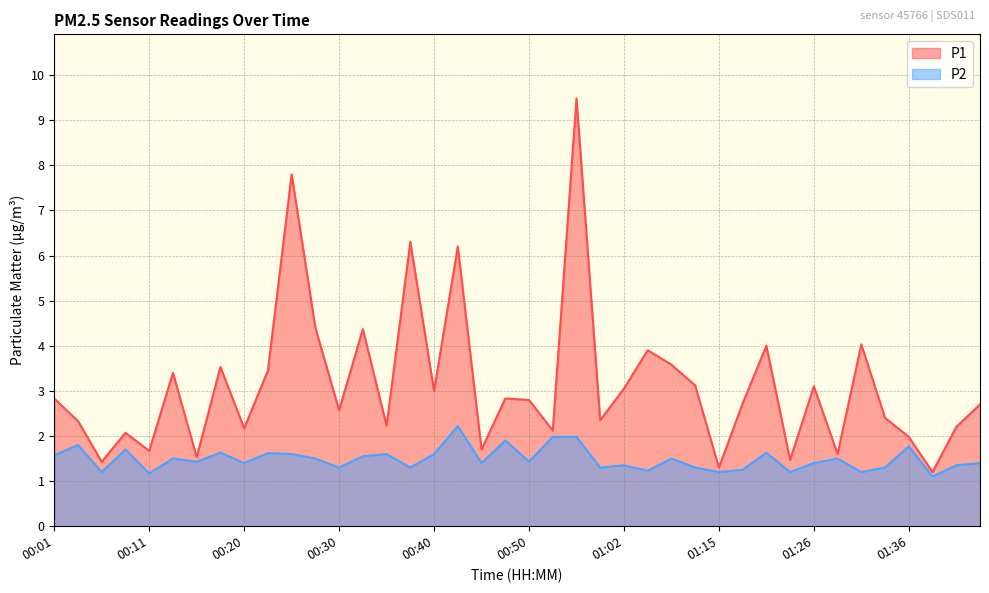

What are all the series names shown in the legend?

P1, P2